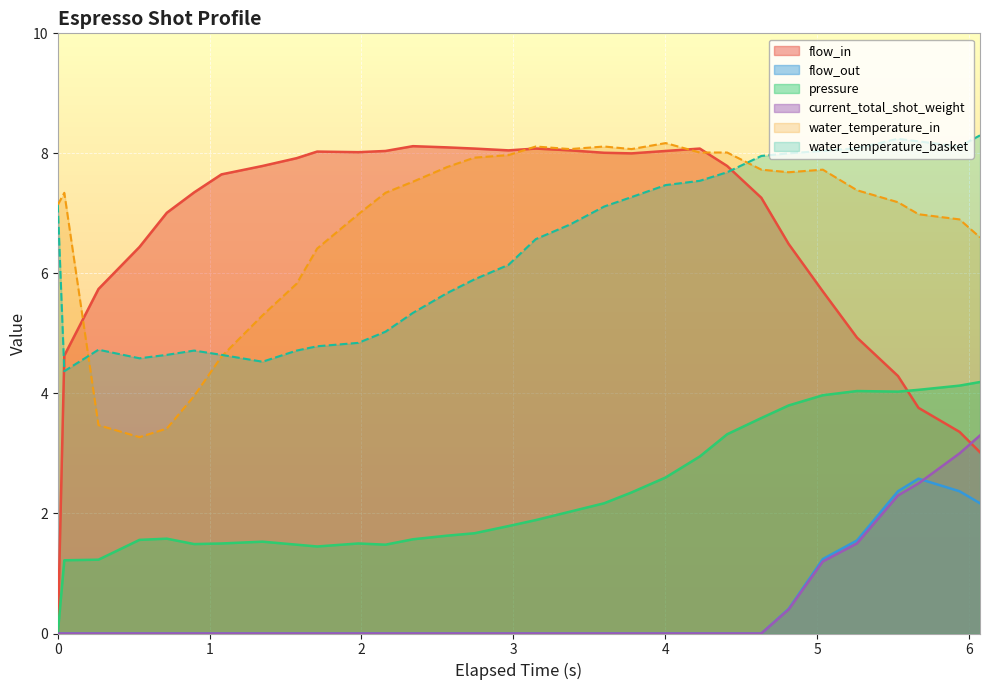

True or false: current_total_shot_weight has more than 2 points higher than both neighbors.

False